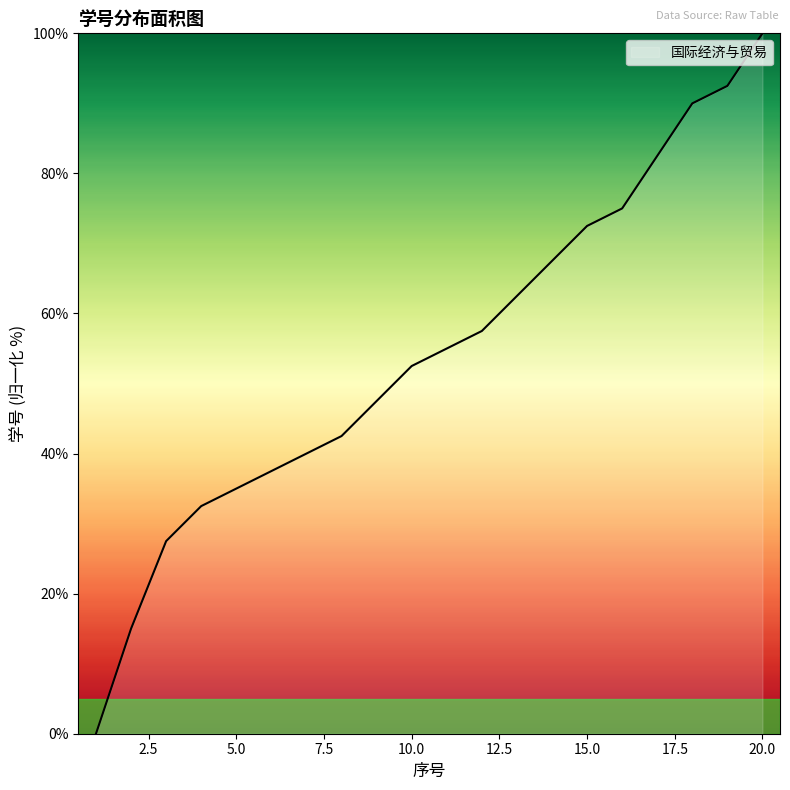

What is the difference between the maximum and minimum values?

100.0